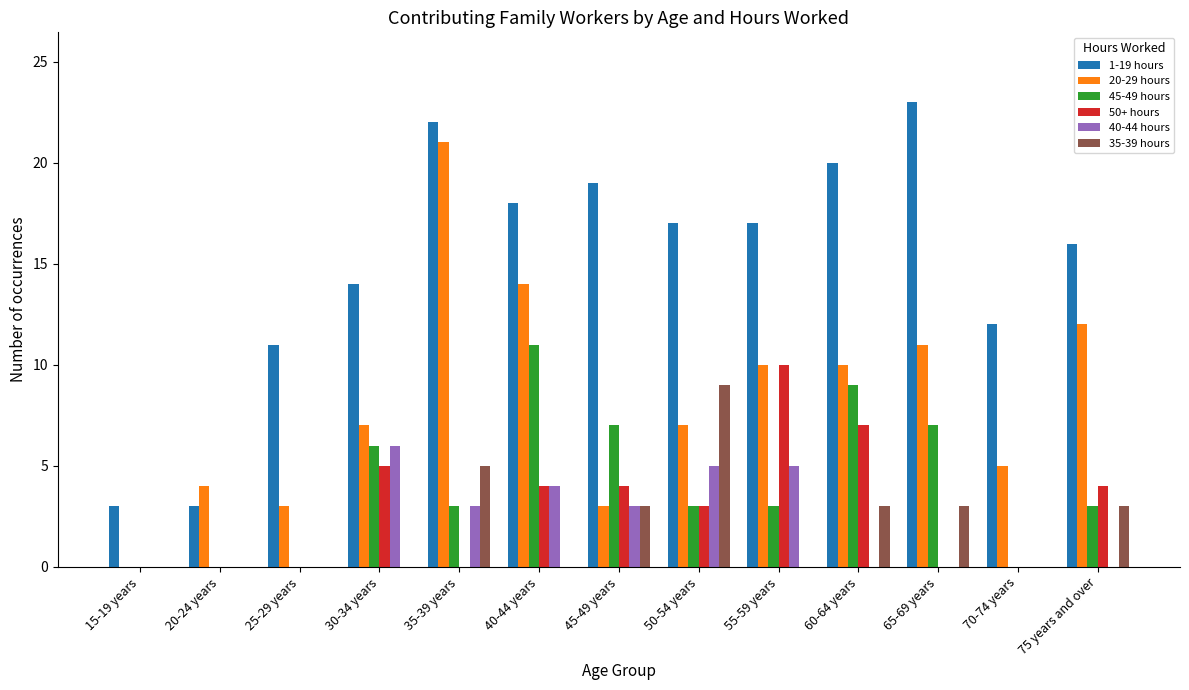

What is the sum of all 35-39 hours values?

26